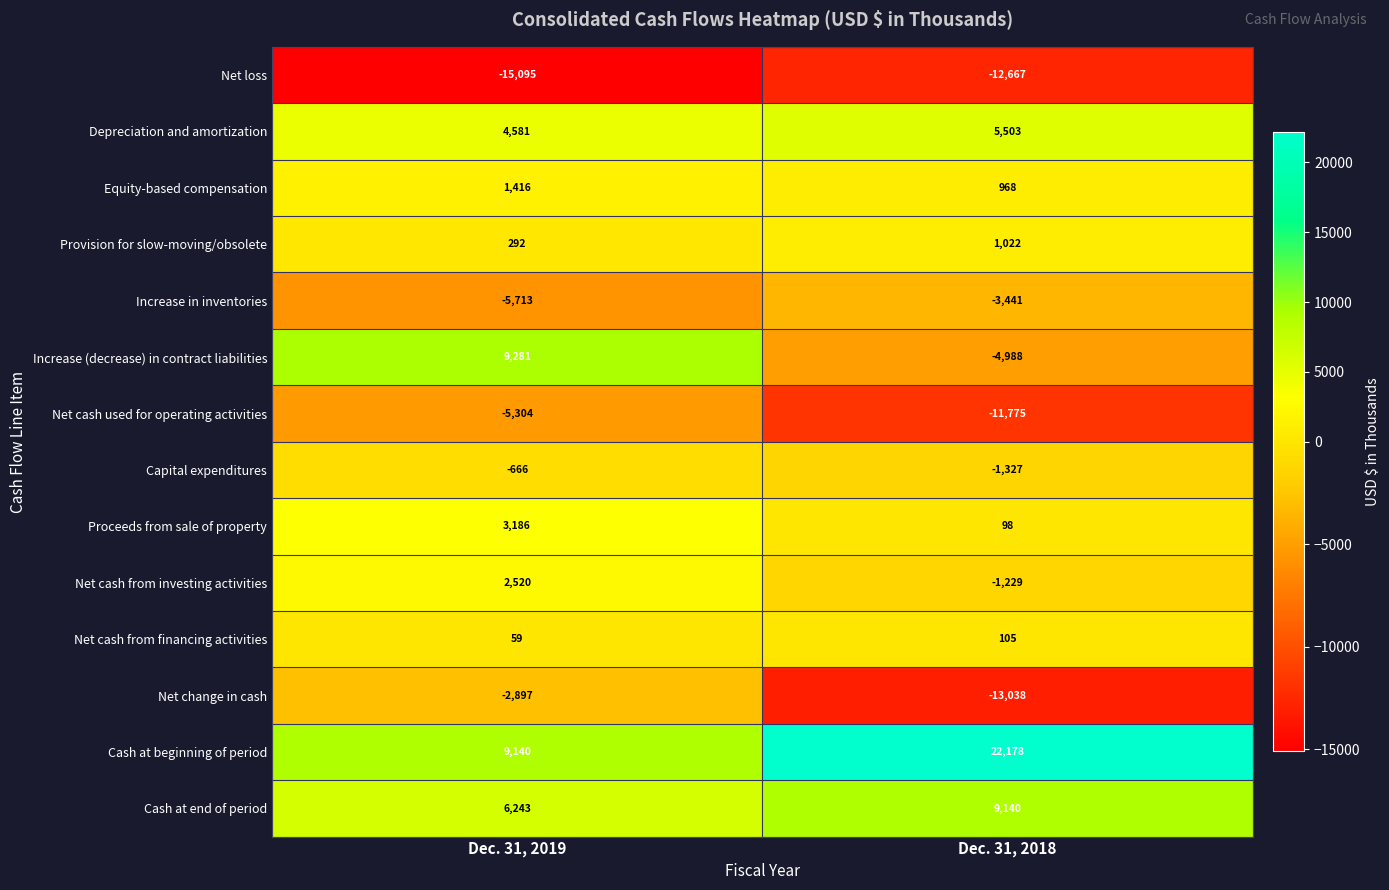

What is the difference between the Net change in cash values at Dec. 31, 2019 and Dec. 31, 2018?

10141